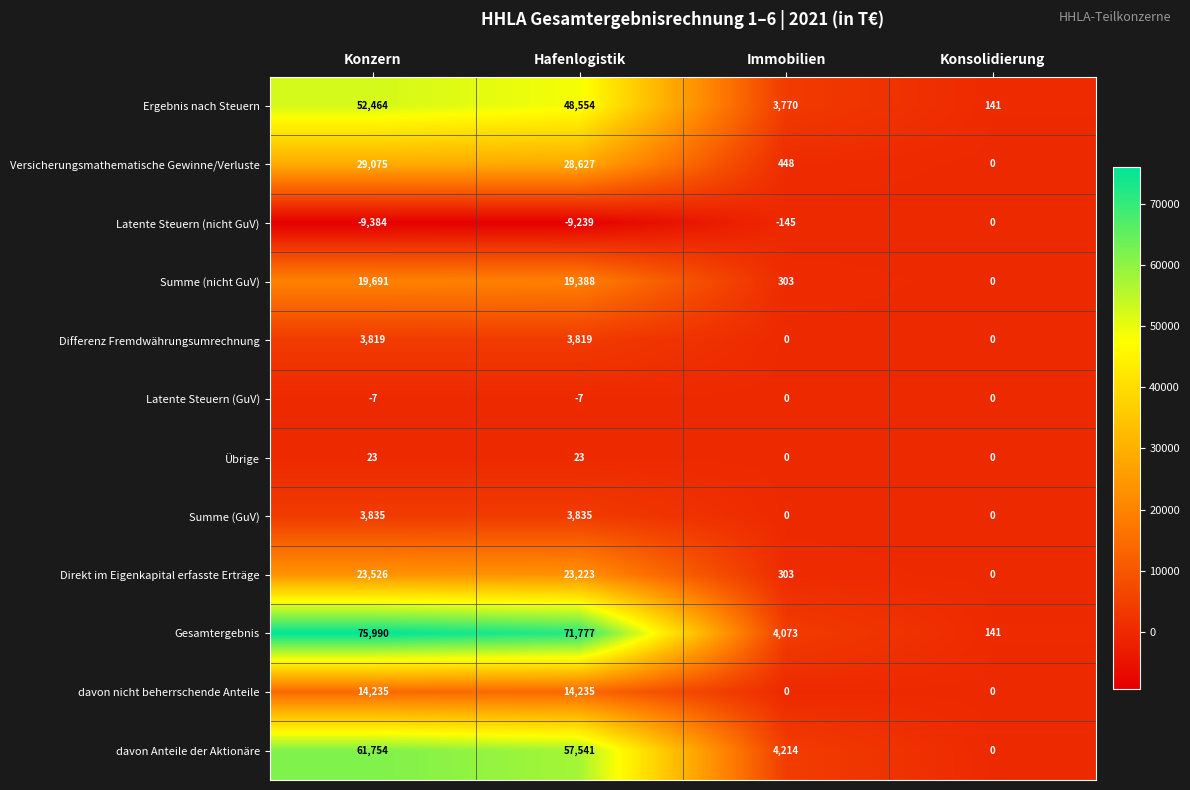

What is the total value across all series at Immobilien?

12966